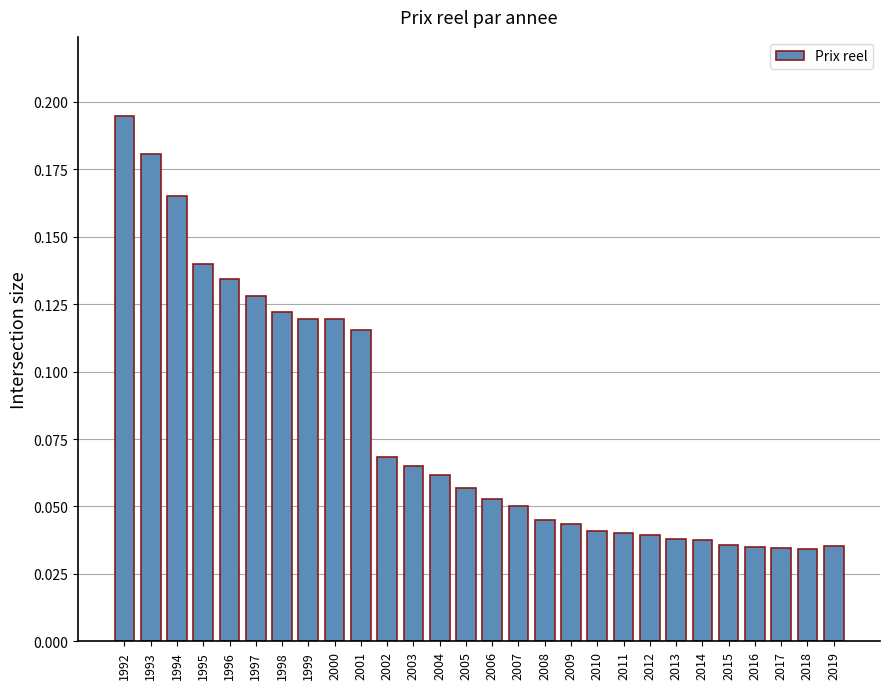

What is the sum of all values?

2.2